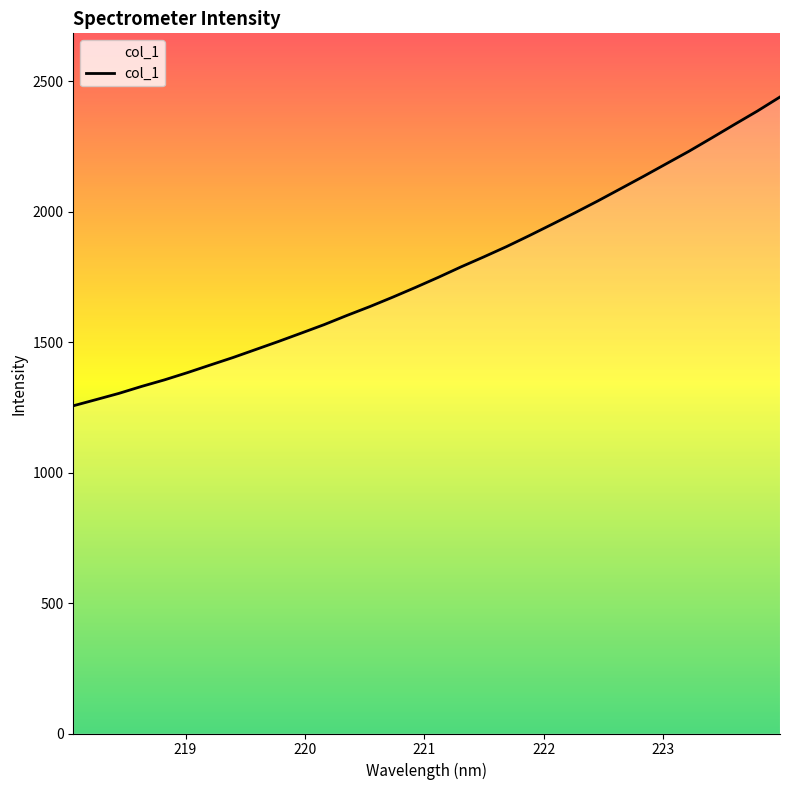

What is the smallest value displayed?

1256.0